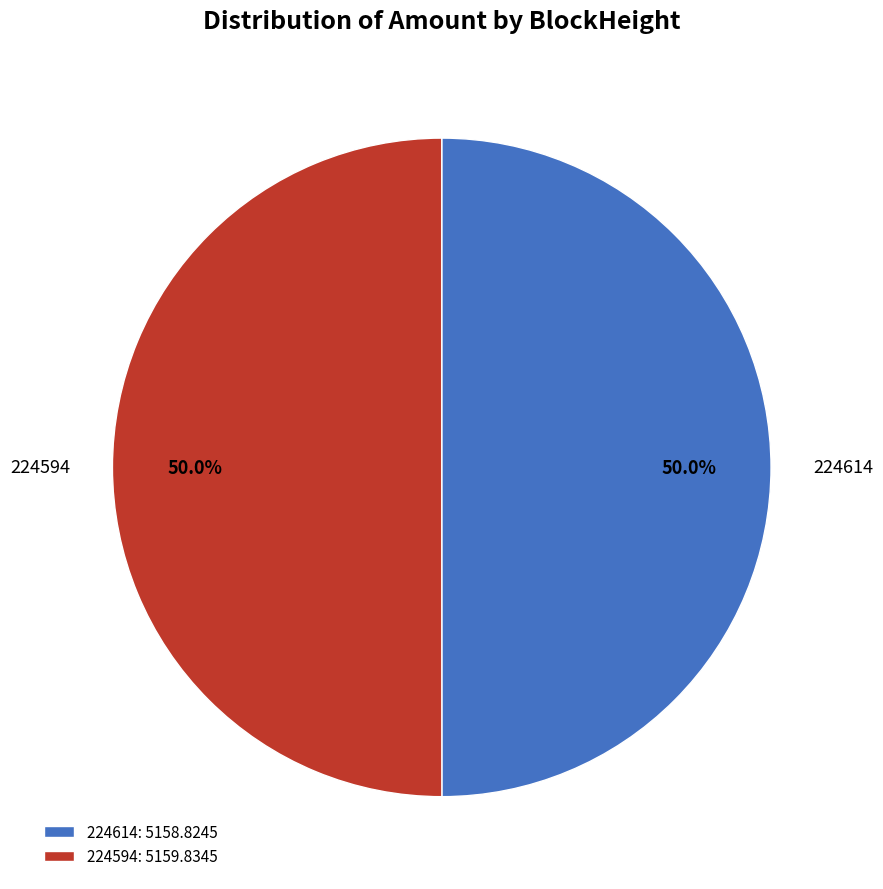

What percentage is NOT represented by 224614?

50.0%